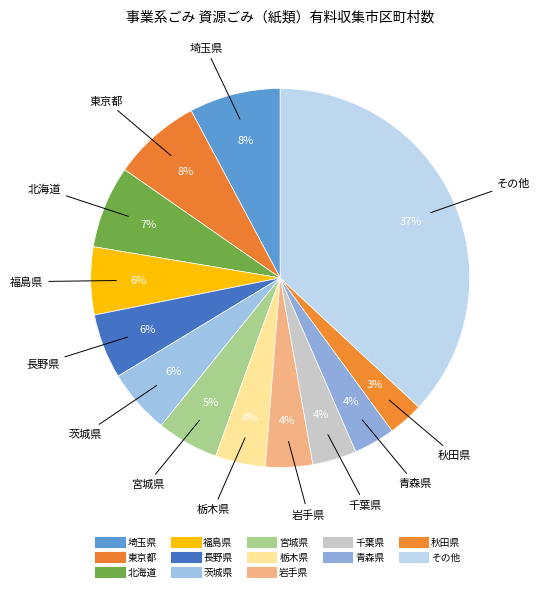

How many slices are in this pie chart?

13